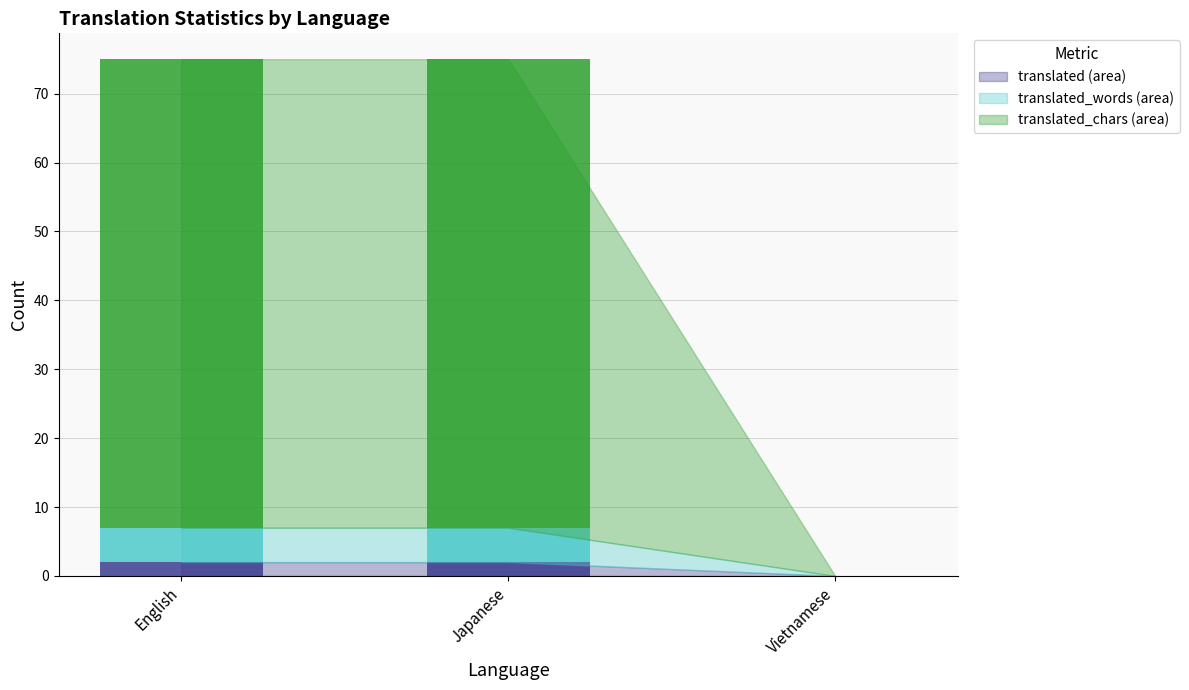

What is the total value across all series at Japanese?

75